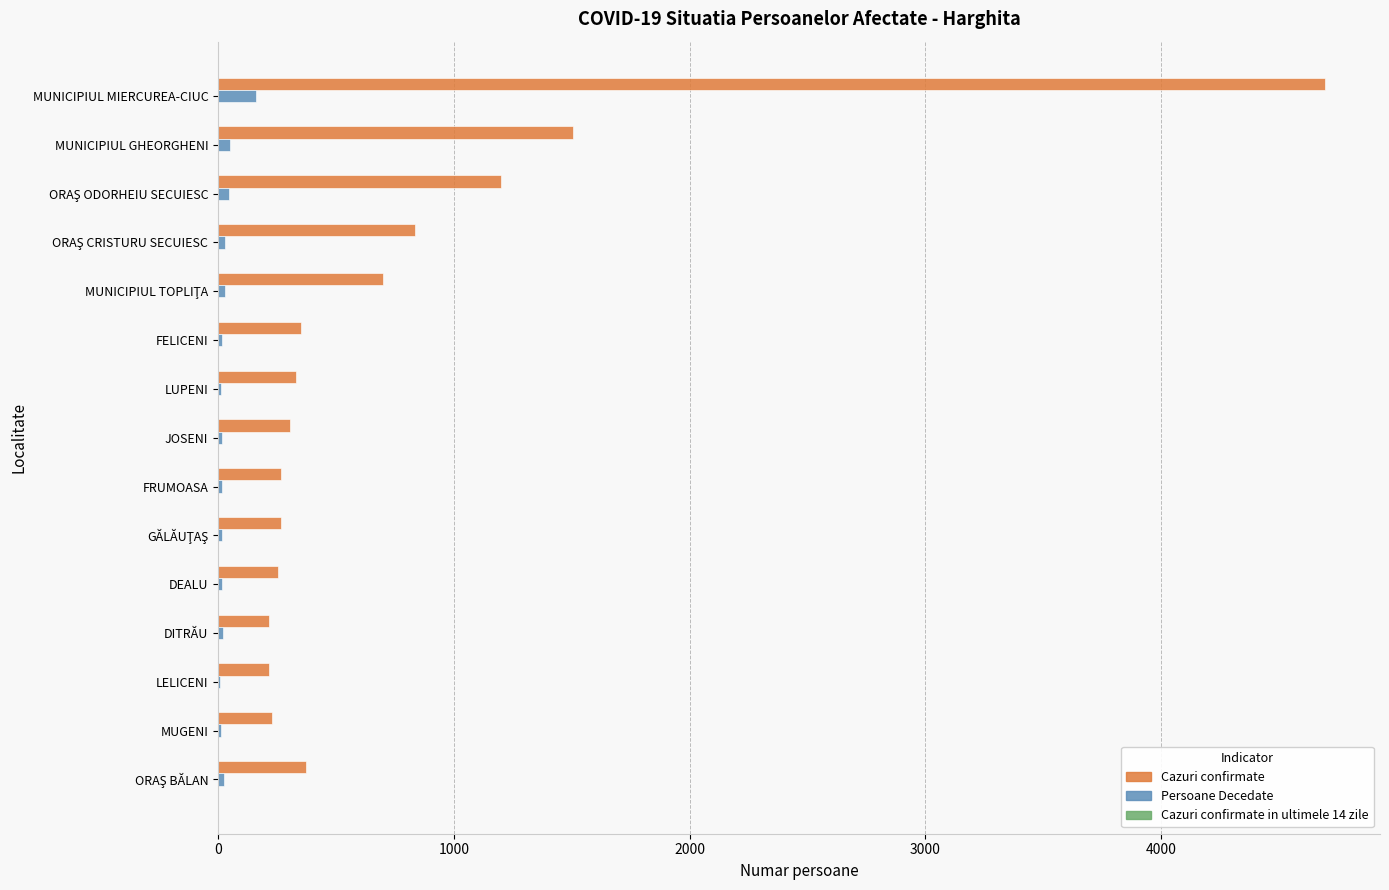

Between MUNICIPIUL GHEORGHENI and DITRĂU, which series saw the biggest shift?

Cazuri confirmate